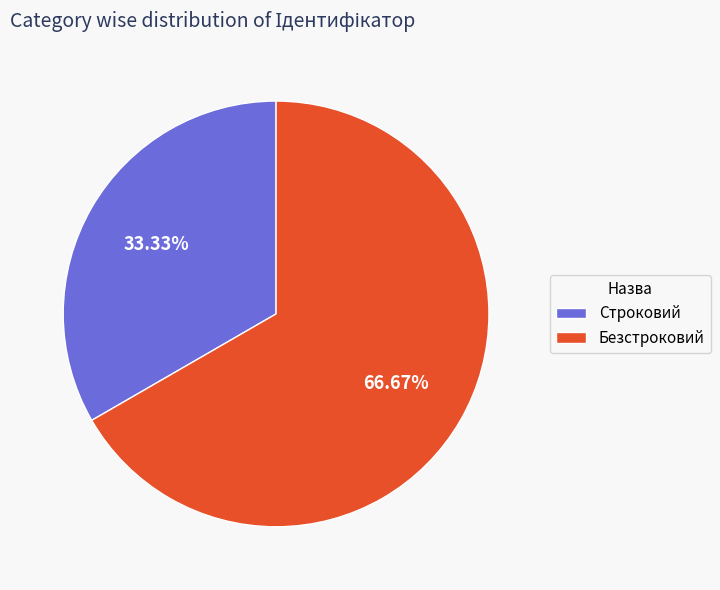

Do Строковий and Безстроковий together represent more than half of the pie?

Yes